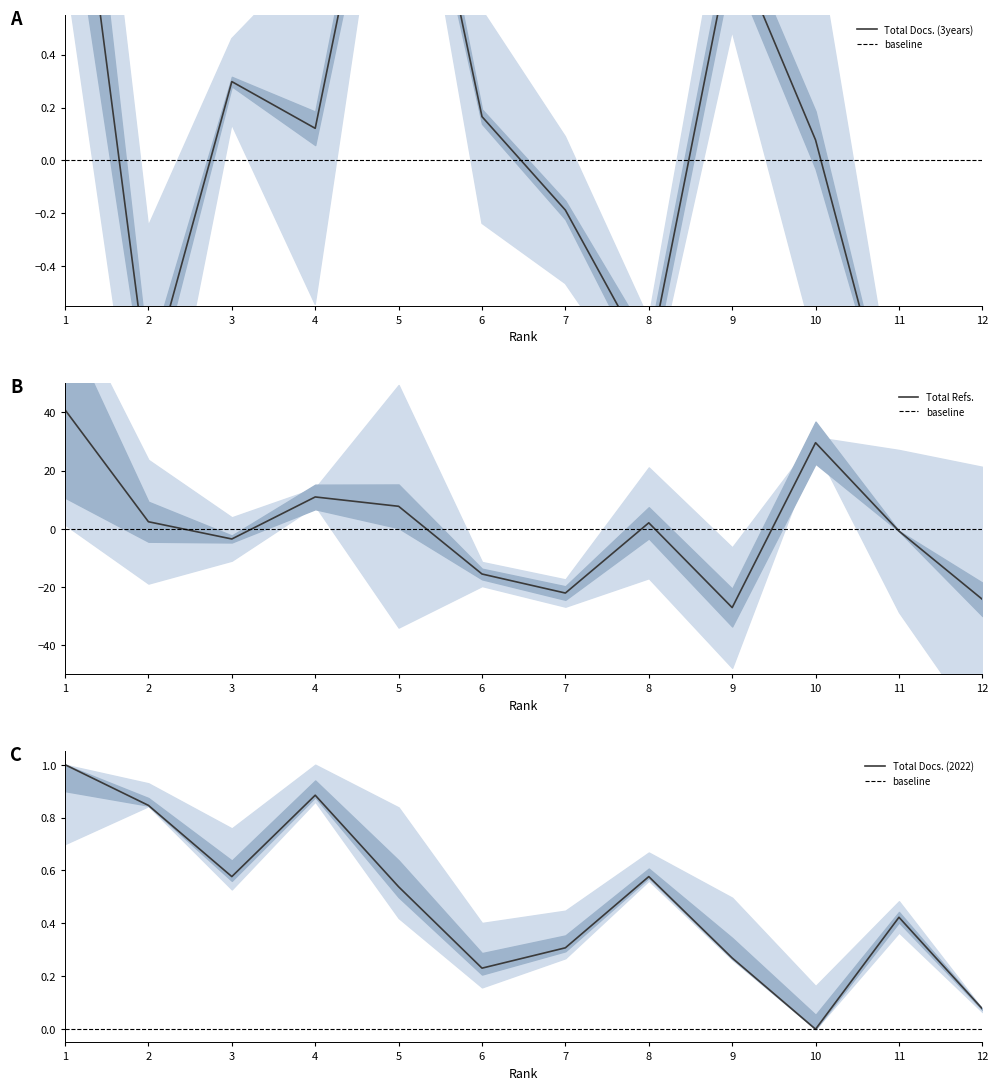

Where do Total Docs. (3years) and Total Docs. (2022) first cross each other?

1 and 2